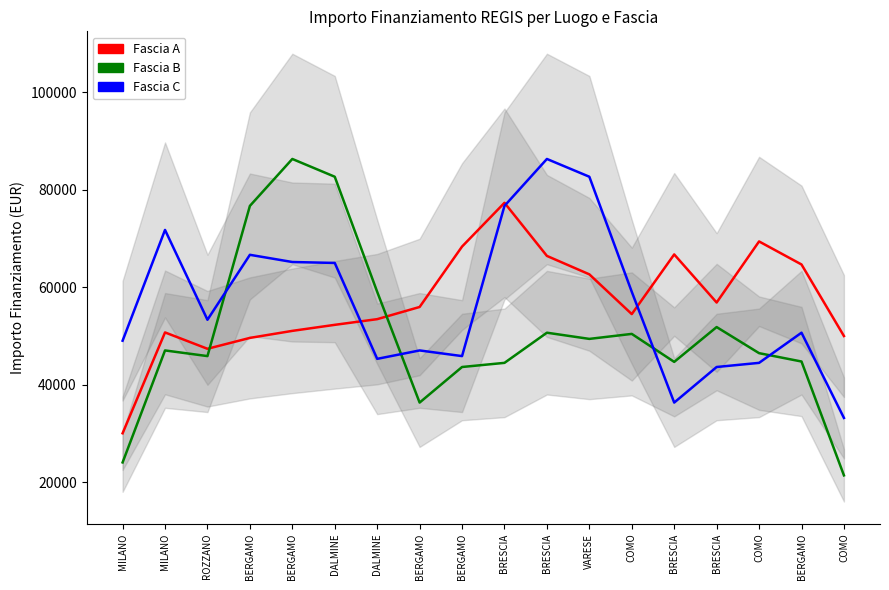

Which series has the largest range (max minus min)?

Fascia B